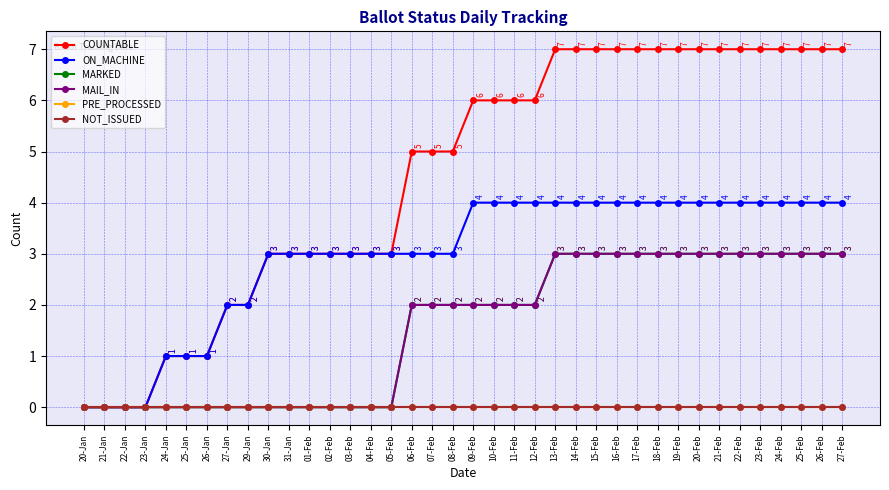

Is this an area chart (filled region under the line)?

No